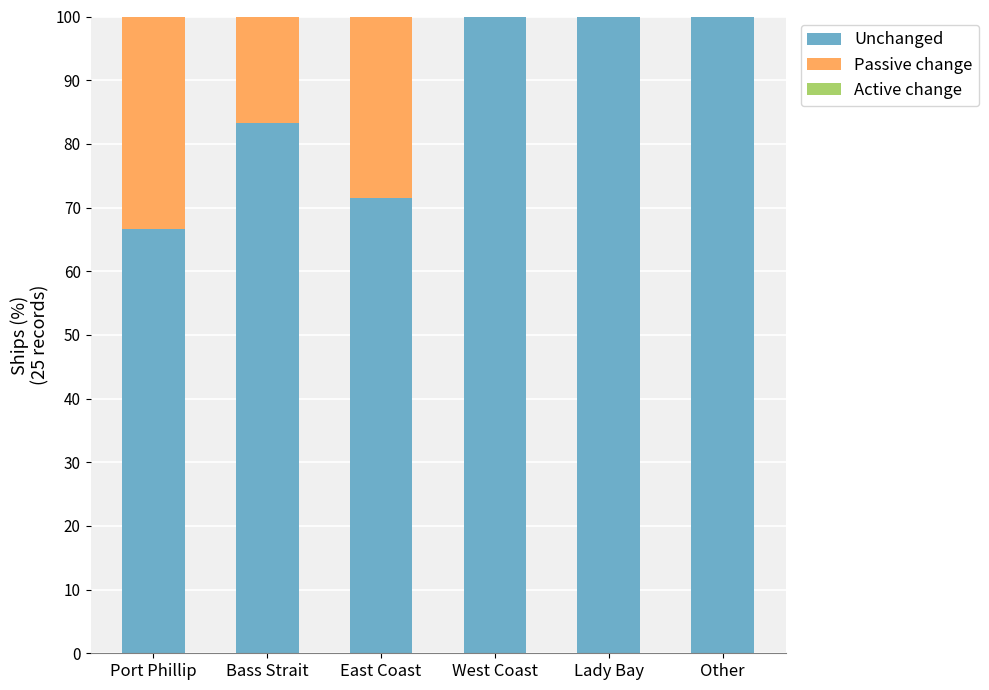

What is the total value across all series at West Coast?

100.0